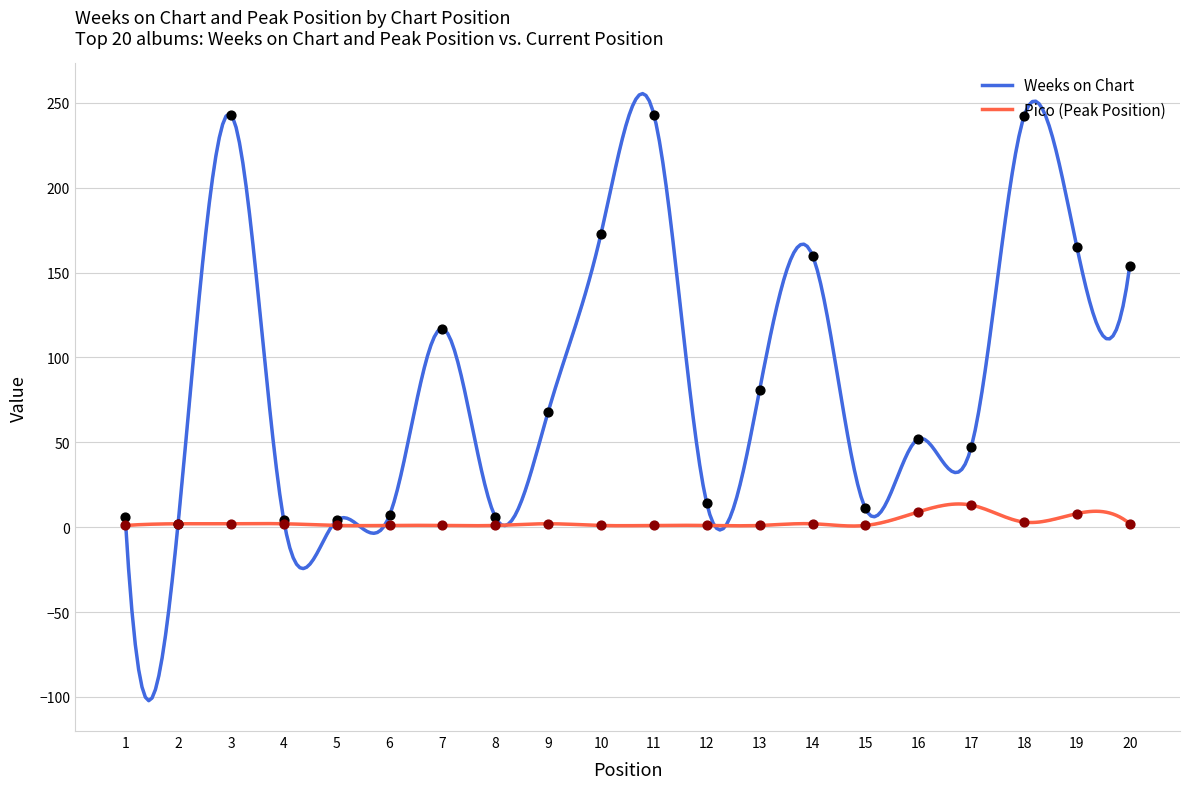

Is the value of Pico at 4 greater than the value of Weeks on Chart at 10?

No